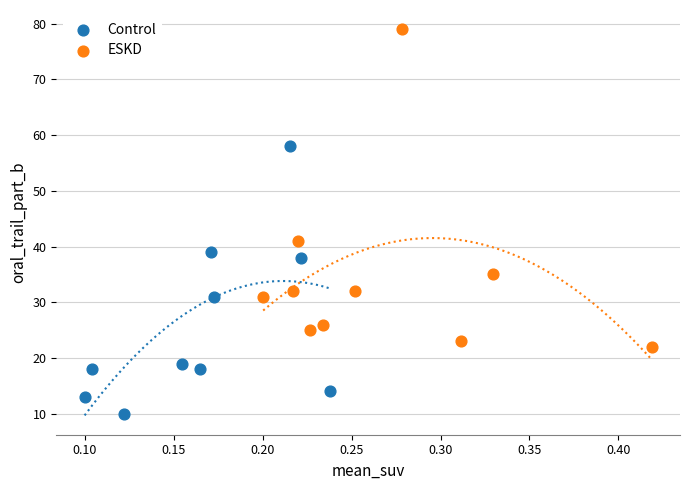

Which series contains the highest Y value?

ESKD